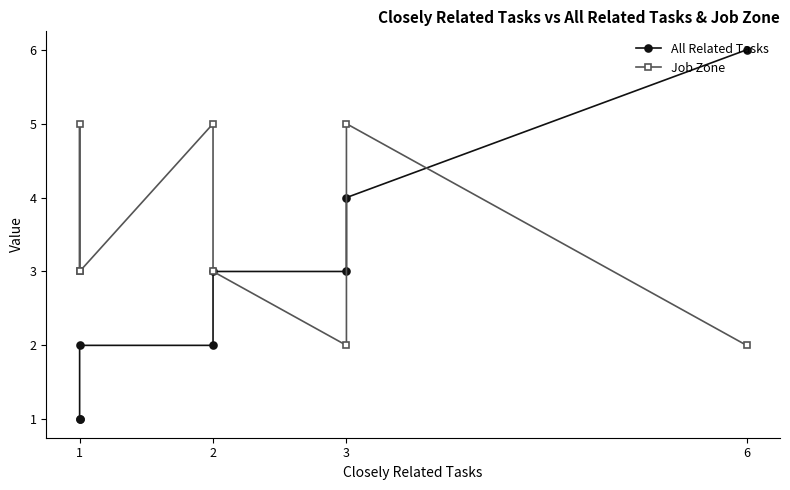

The value of All Related Tasks at 2 is 5. True or false?

False